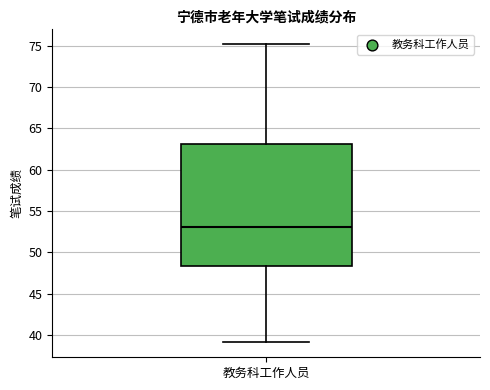

Transcribe this box plot: give where the median line is, the range the box spans, and where the two whiskers end, as read against the y-axis. The values are not printed on the chart, so give them approximately, as read against the axis.

median 53.0, box 48.5 to 63.0, whiskers 39.0 to 75.0